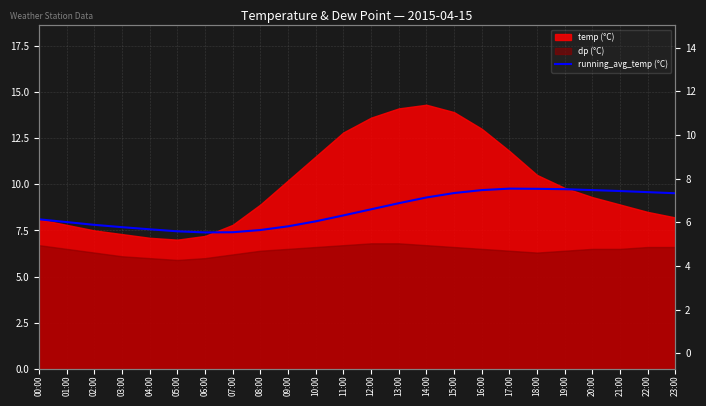

Which has a higher value, 21:00 or 04:00?

21:00